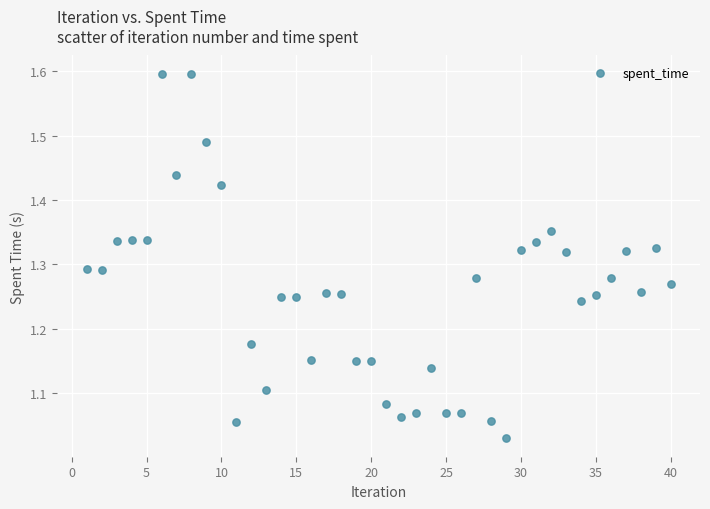

What is the range of Y values (max minus min)?

0.6